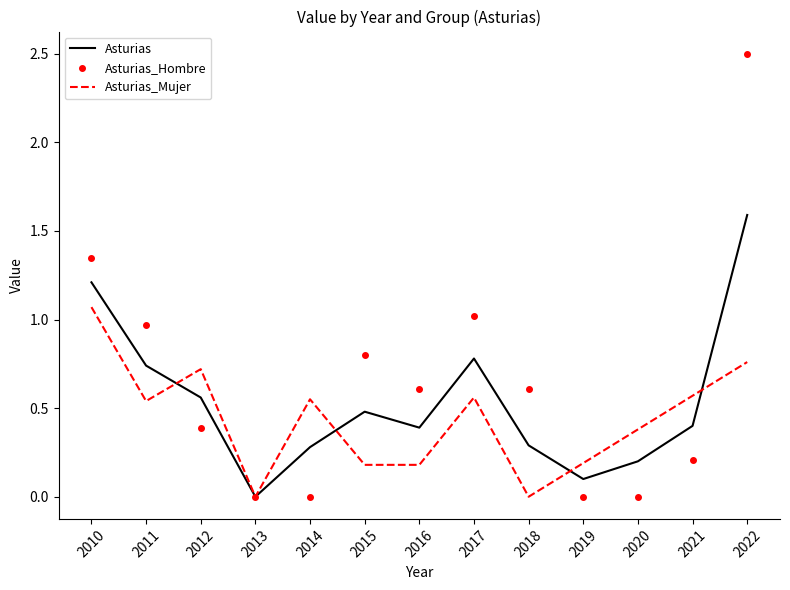

What is the difference between the second highest and minimum values in the Asturias series?

1.2